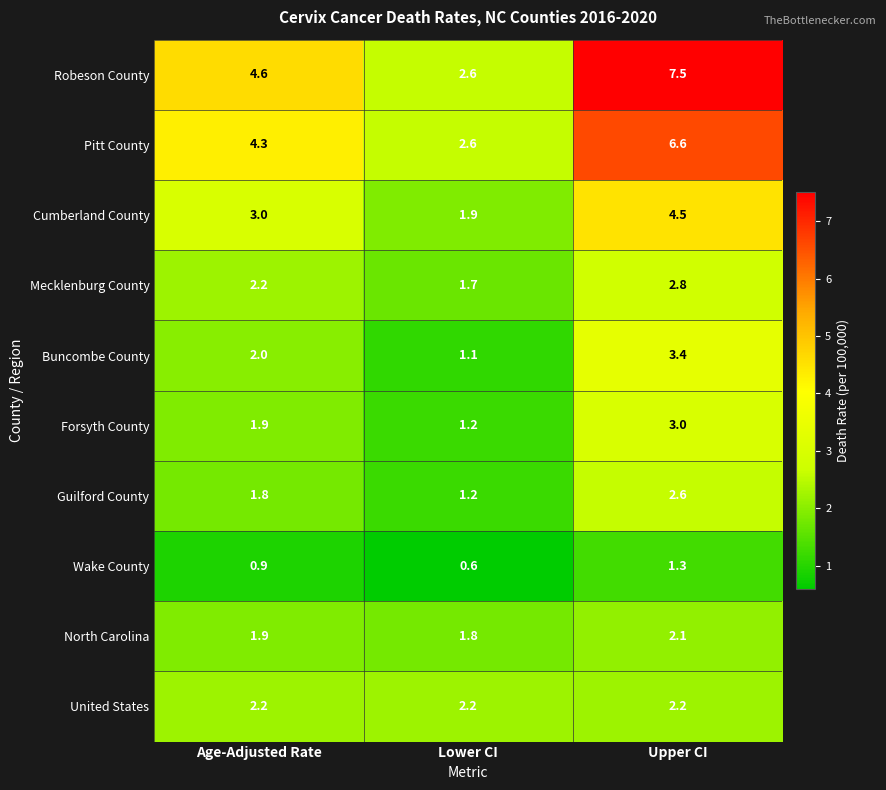

Reading left to right, extract all data points from this chart.

Robeson County: Age-Adjusted Rate=4.6	Lower CI=2.6	Upper CI=7.5
Pitt County: Age-Adjusted Rate=4.3	Lower CI=2.6	Upper CI=6.6
Cumberland County: Age-Adjusted Rate=3.0	Lower CI=1.9	Upper CI=4.5
Mecklenburg County: Age-Adjusted Rate=2.2	Lower CI=1.7	Upper CI=2.8
Buncombe County: Age-Adjusted Rate=2.0	Lower CI=1.1	Upper CI=3.4
Forsyth County: Age-Adjusted Rate=1.9	Lower CI=1.2	Upper CI=3.0
Guilford County: Age-Adjusted Rate=1.8	Lower CI=1.2	Upper CI=2.6
Wake County: Age-Adjusted Rate=0.9	Lower CI=0.6	Upper CI=1.3
North Carolina: Age-Adjusted Rate=1.9	Lower CI=1.8	Upper CI=2.1
United States: Age-Adjusted Rate=2.2	Lower CI=2.2	Upper CI=2.2